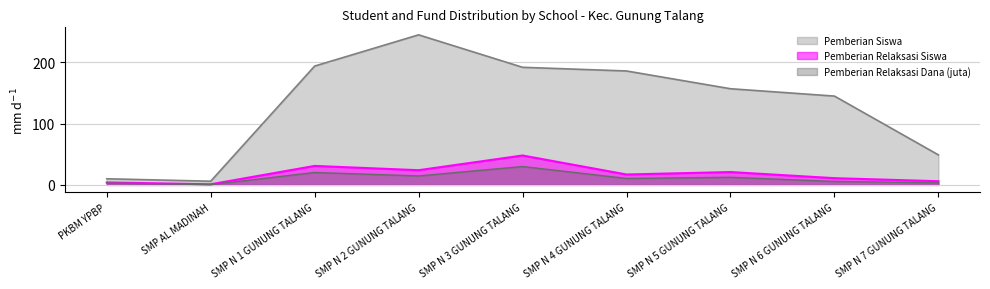

Reading left to right, what are all the values shown in this chart?

Pemberian Relaksasi Siswa: PKBM YPBP=4.0	SMP AL MADINAH=1.0	SMP N 1 GUNUNG TALANG=31.0	SMP N 2 GUNUNG TALANG=24.0	SMP N 3 GUNUNG TALANG=48.0	SMP N 4 GUNUNG TALANG=17.0	SMP N 5 GUNUNG TALANG=21.0	SMP N 6 GUNUNG TALANG=11.0	SMP N 7 GUNUNG TALANG=6.0
Disalurkan Dana: PKBM YPBP=10.0	SMP AL MADINAH=6.0	SMP N 1 GUNUNG TALANG=194.0	SMP N 2 GUNUNG TALANG=245.0	SMP N 3 GUNUNG TALANG=192.0	SMP N 4 GUNUNG TALANG=186.0	SMP N 5 GUNUNG TALANG=157.0	SMP N 6 GUNUNG TALANG=145.0	SMP N 7 GUNUNG TALANG=49.0
Pemberian Relaksasi Dana: PKBM YPBP=3.0	SMP AL MADINAH=0.4	SMP N 1 GUNUNG TALANG=20.2	SMP N 2 GUNUNG TALANG=14.6	SMP N 3 GUNUNG TALANG=30.0	SMP N 4 GUNUNG TALANG=10.5	SMP N 5 GUNUNG TALANG=12.4	SMP N 6 GUNUNG TALANG=5.6	SMP N 7 GUNUNG TALANG=3.4